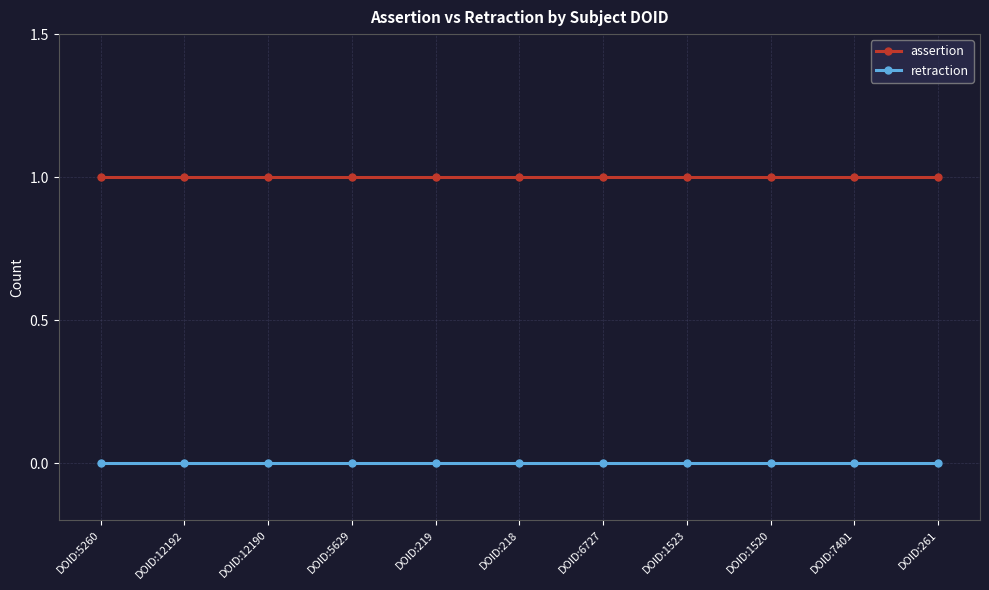

Reading left to right, extract all data points from this chart.

assertion: DOID:5260=1	DOID:12192=1	DOID:12190=1	DOID:5629=1	DOID:219=1	DOID:218=1	DOID:6727=1	DOID:1523=1	DOID:1520=1	DOID:7401=1	DOID:261=1
retraction: DOID:5260=0	DOID:12192=0	DOID:12190=0	DOID:5629=0	DOID:219=0	DOID:218=0	DOID:6727=0	DOID:1523=0	DOID:1520=0	DOID:7401=0	DOID:261=0